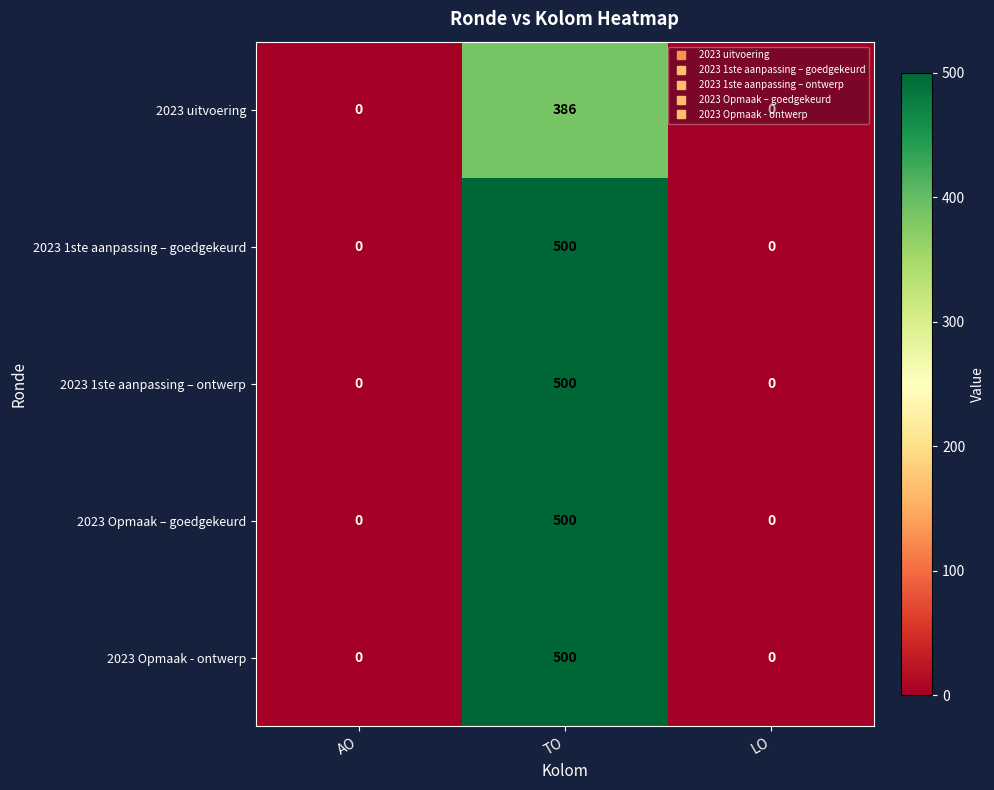

What is the greatest value displayed?

500